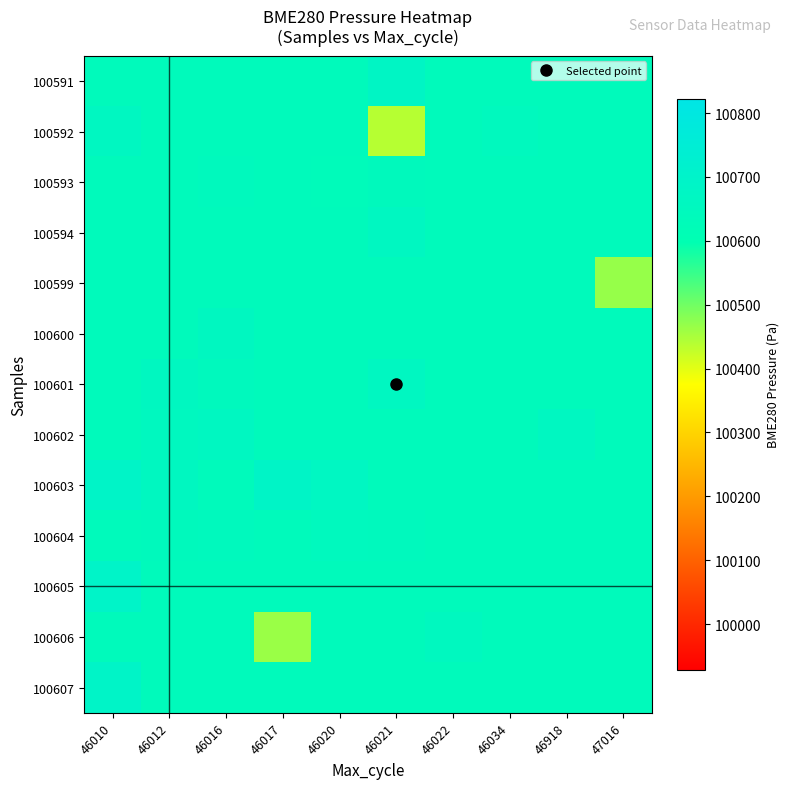

How many distinct data groups are displayed?

13